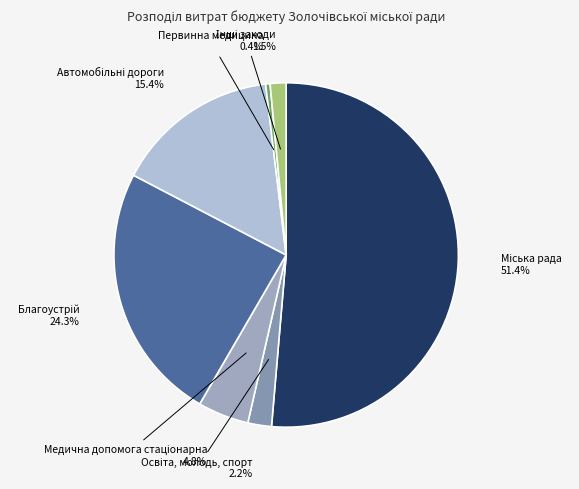

How much of the chart is everything except Первинна медицина?

99.6%